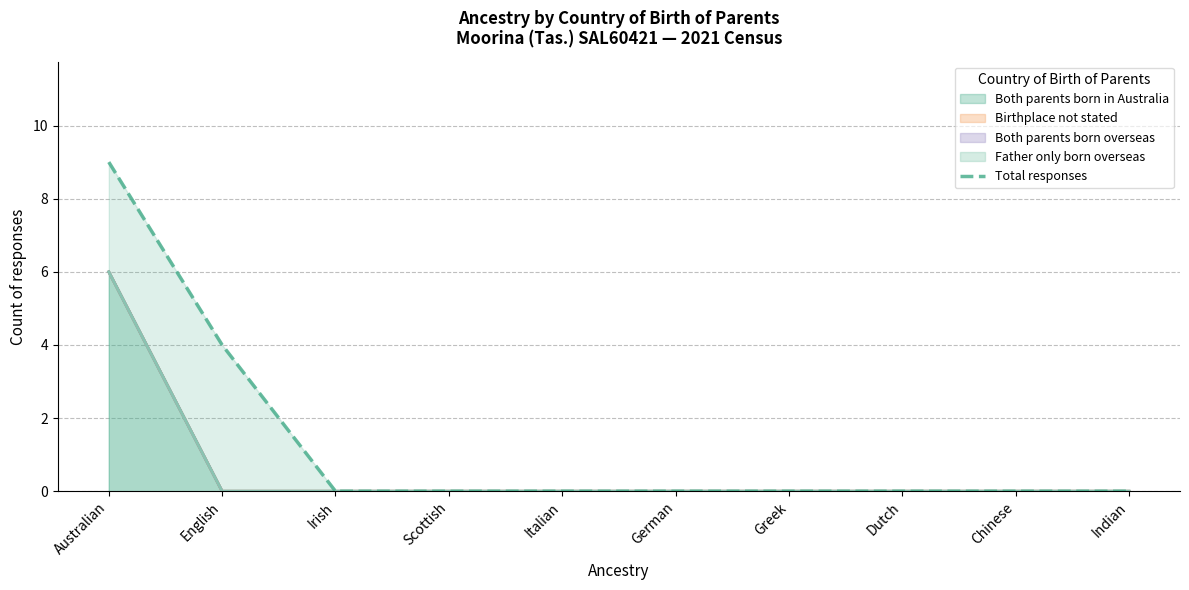

Reading left to right, list all the values displayed in this chart.

9	4	0	0	0	0	0	0	0	0